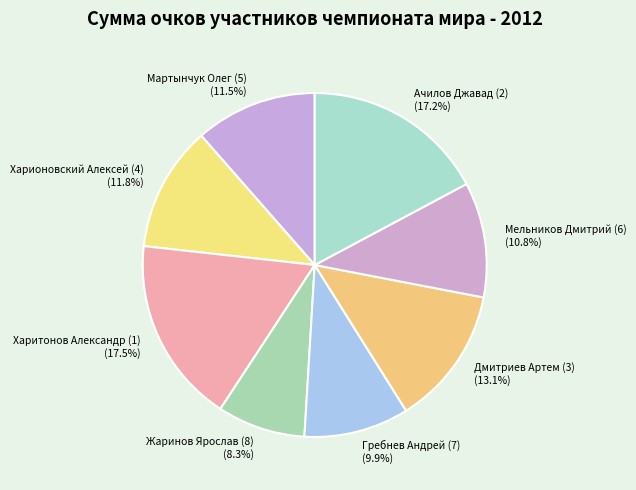

How much of the chart is everything except Дмитриев Артем (3)?

86.9%